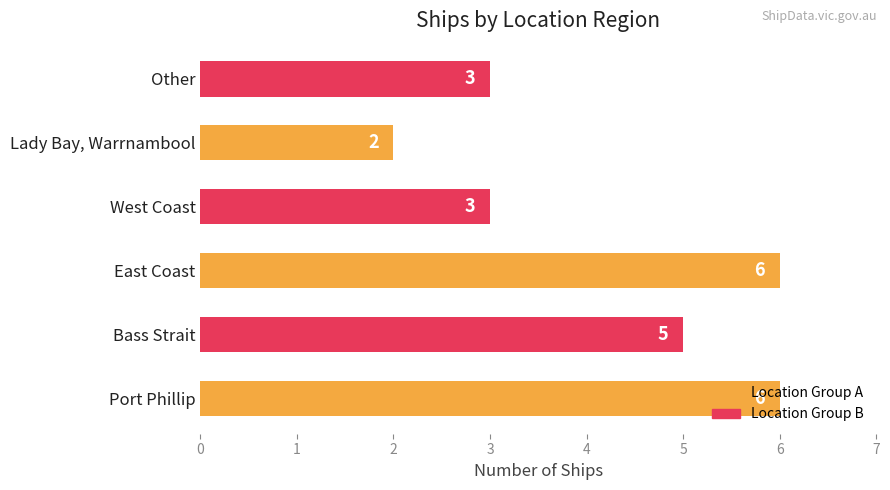

Approximately how many times larger is the value at Bass Strait compared to Other?

1.7